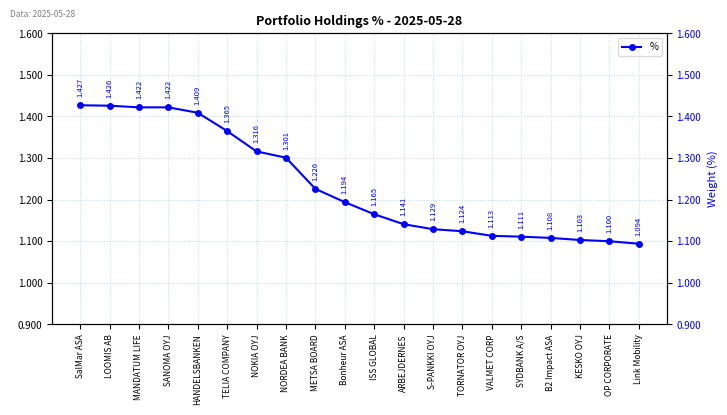

Read the value at NORDEA BANK.

1.3